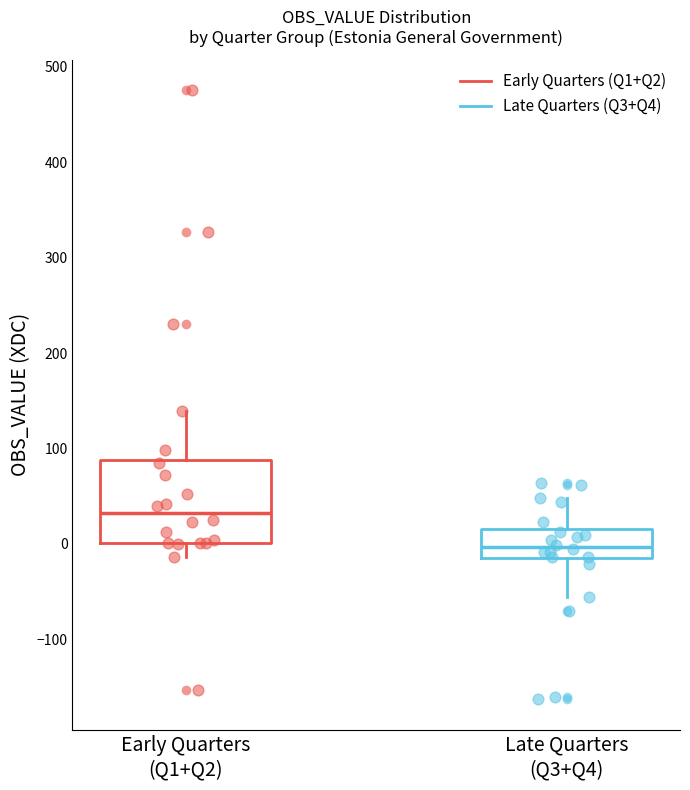

Which box has the lowest median line?

Late Quarters (Q3+Q4)